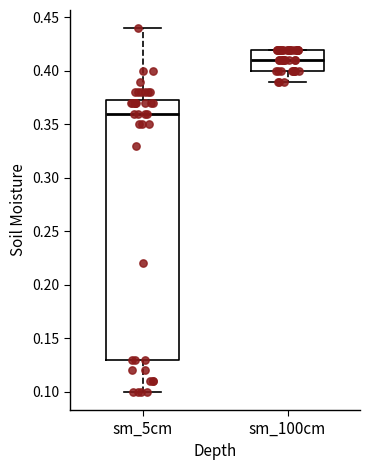

Which box is the tallest, from its lower edge to its upper edge?

sm_5cm